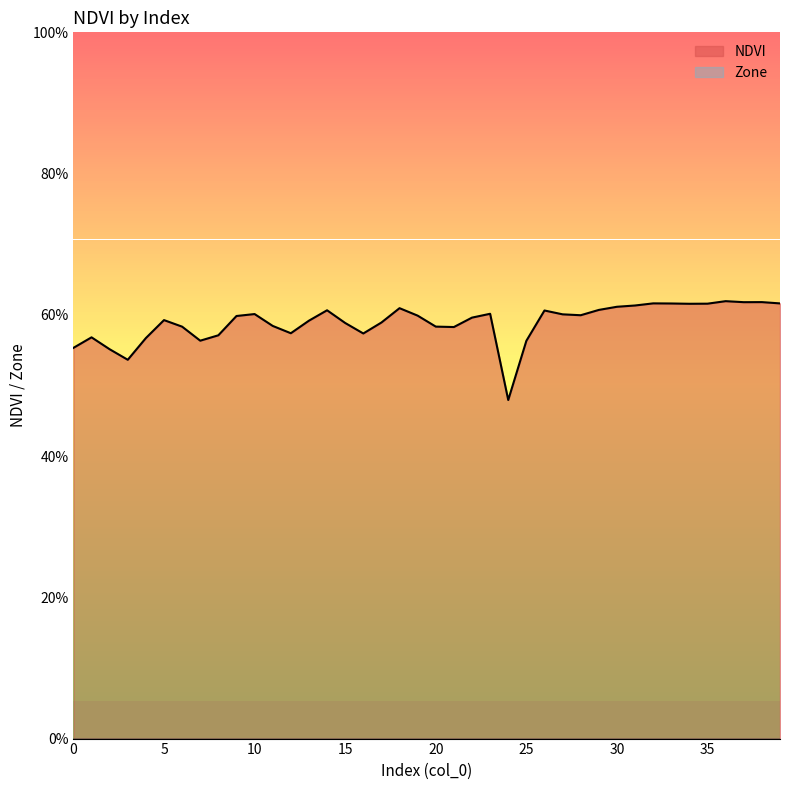

What is the value of the 36th point from the left?

0.6